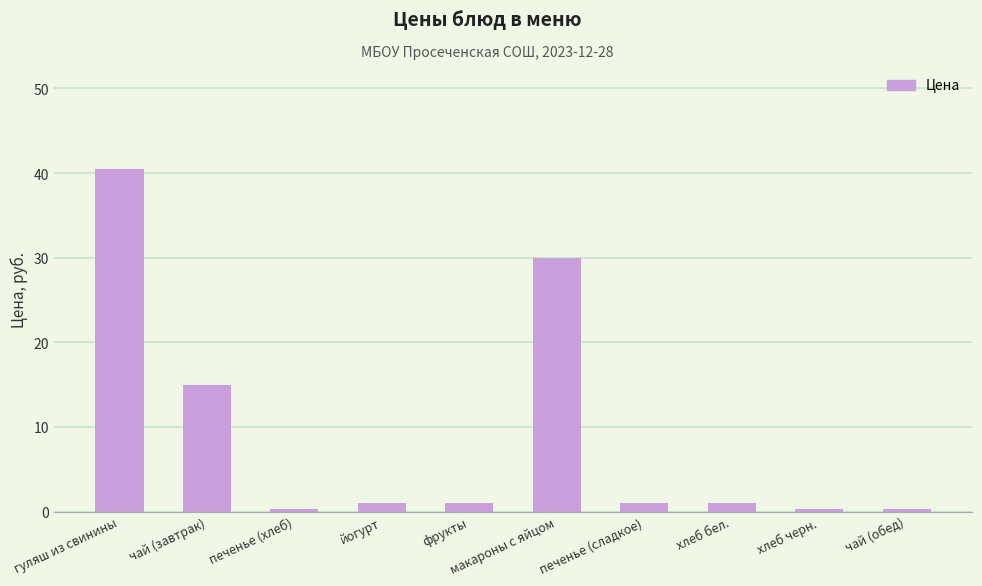

The value at фрукты is 1.0. True or false?

True